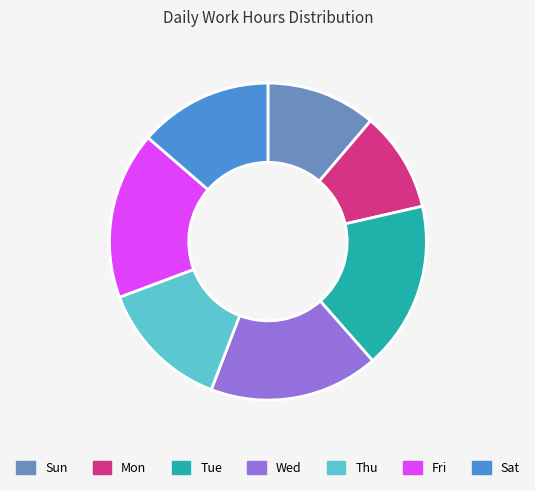

What is the smallest slice in the pie chart?

Mon